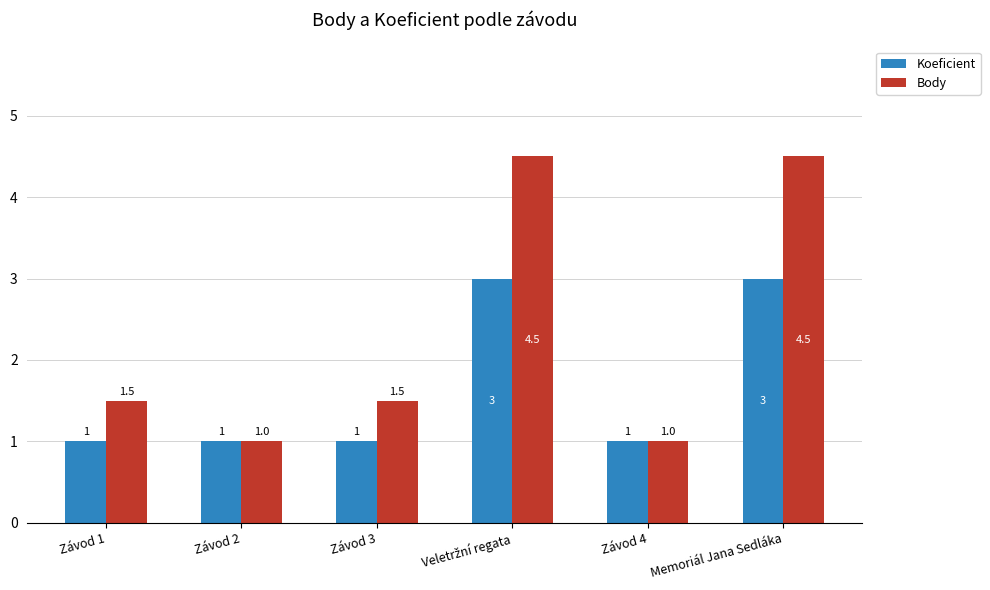

The Body series shows 1.6 at Závod 2. True or false?

False